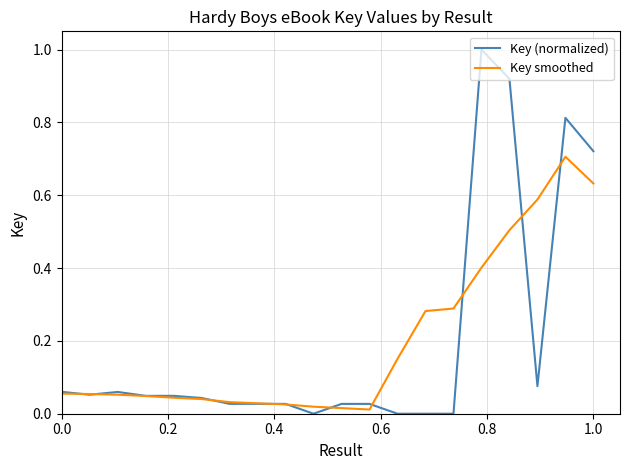

True or false: Key (normalized) has more than 0 points higher than both neighbors.

True